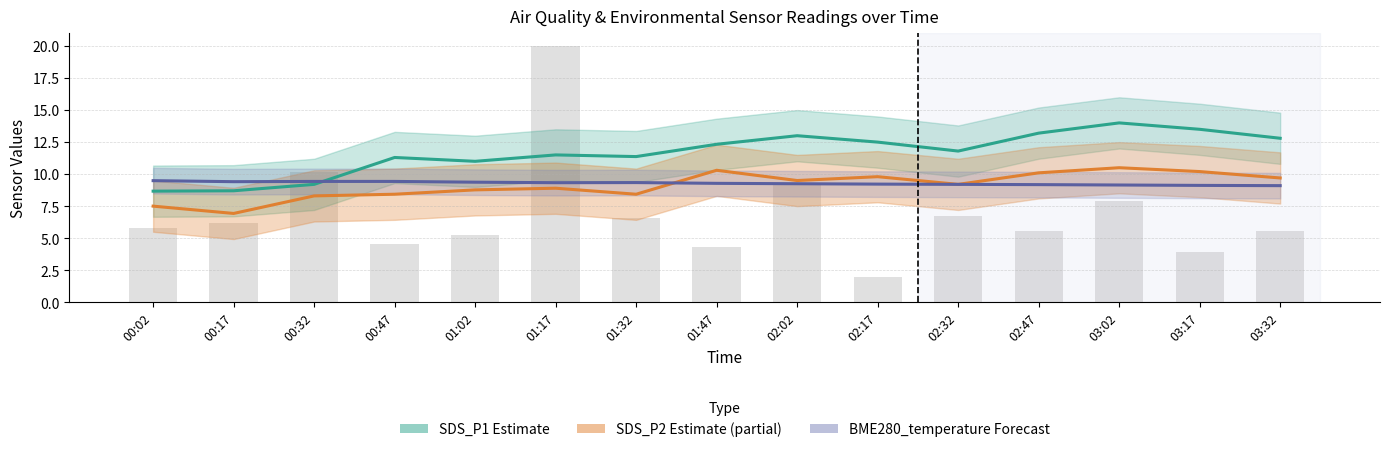

At which label does BME280_temperature reach its peak?

00:02